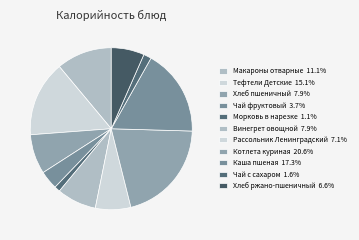

To the nearest percent, what percentage of the pie is Котлета куриная?

21%